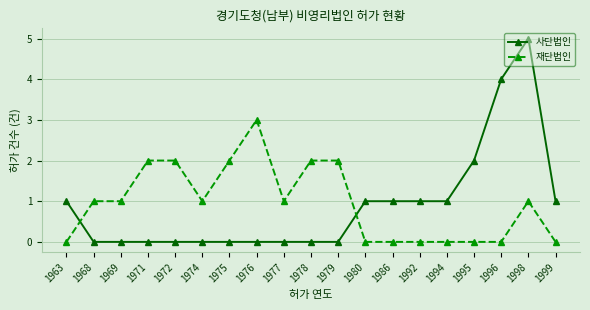

What is the total value across all series at 1969?

1